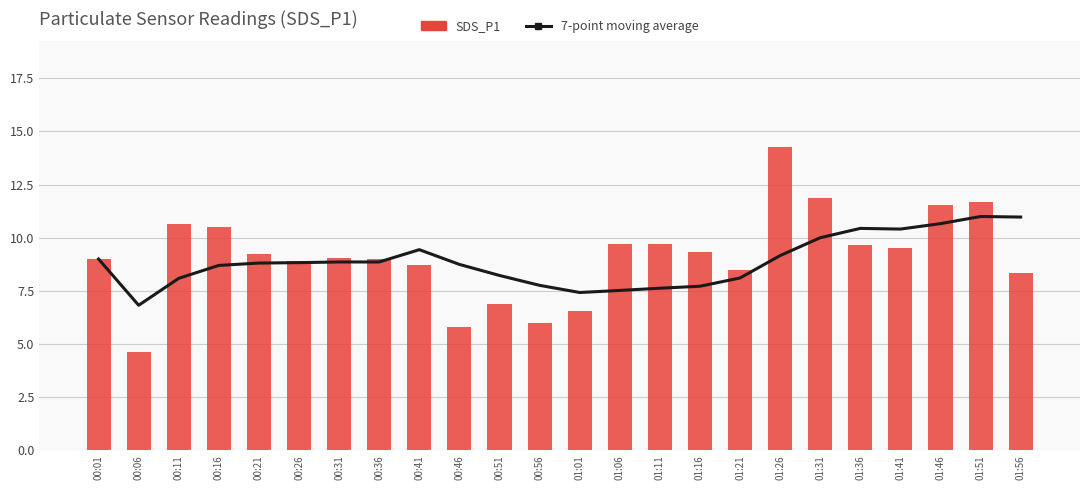

Reading left to right, list all the values displayed in this chart.

7-point moving average: 00:01=9.0	00:06=6.8	00:11=8.1	00:16=8.7	00:21=8.8	00:26=8.8	00:31=8.9	00:36=8.9	00:41=9.4	00:46=8.7	00:51=8.2	00:56=7.8	01:01=7.4	01:06=7.5	01:11=7.6	01:16=7.7	01:21=8.1	01:26=9.2	01:31=10.0	01:36=10.4	01:41=10.4	01:46=10.7	01:51=11.0	01:56=11.0
SDS_P1: 00:01=9.0	00:06=4.7	00:11=10.6	00:16=10.5	00:21=9.2	00:26=8.9	00:31=9.1	00:36=9.0	00:41=8.7	00:46=5.8	00:51=6.9	00:56=6.0	01:01=6.6	01:06=9.7	01:11=9.7	01:16=9.3	01:21=8.5	01:26=14.2	01:31=11.9	01:36=9.7	01:41=9.5	01:46=11.5	01:51=11.7	01:56=8.3